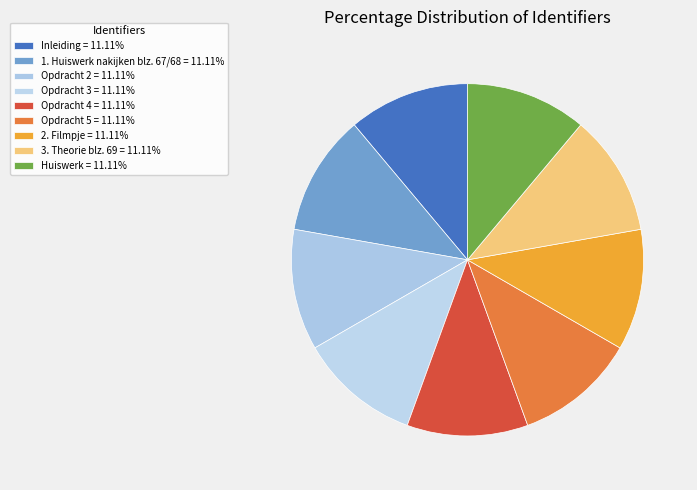

Does Huiswerk account for over 50% of the chart?

No